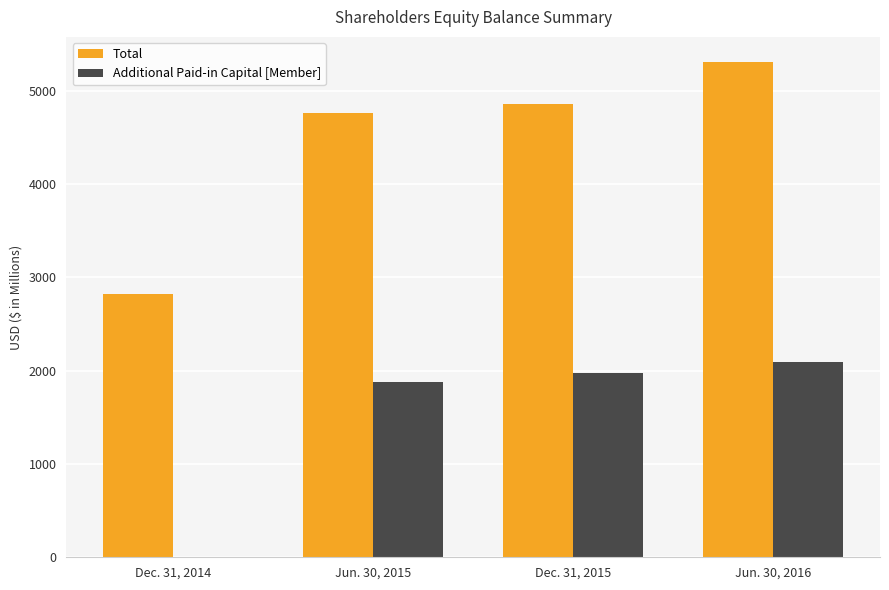

Which series has the largest total across all categories?

Total